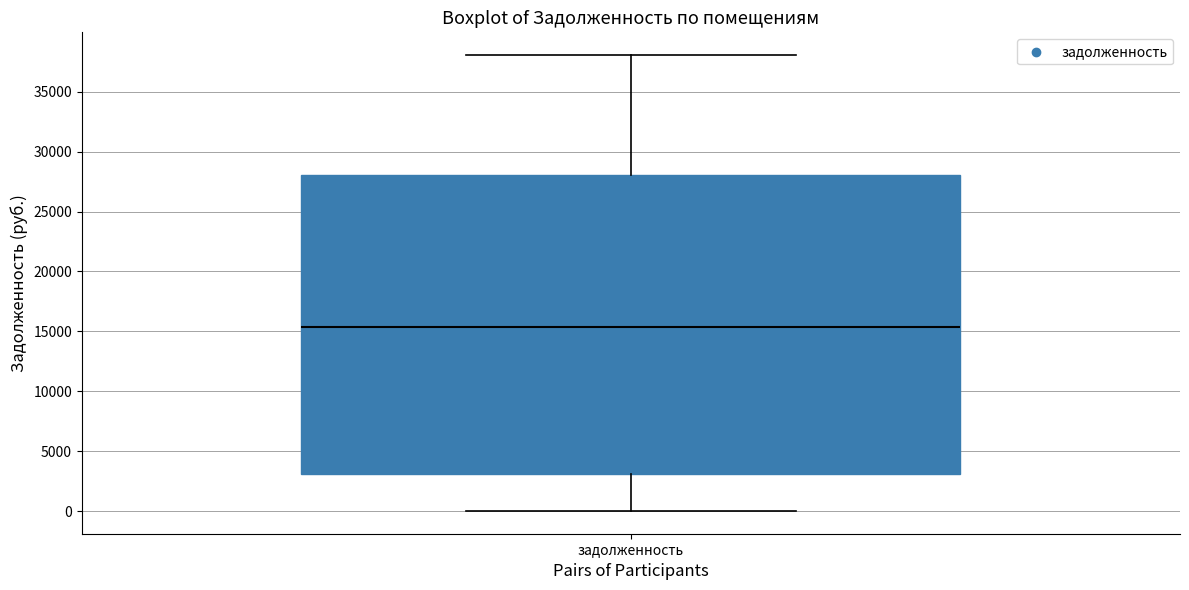

Transcribe this box plot: give where the median line is, the range the box spans, and where the two whiskers end, as read against the y-axis. The values are not printed on the chart, so give them approximately, as read against the axis.

median 15500, box 3000 to 28000, whiskers 0 to 38000